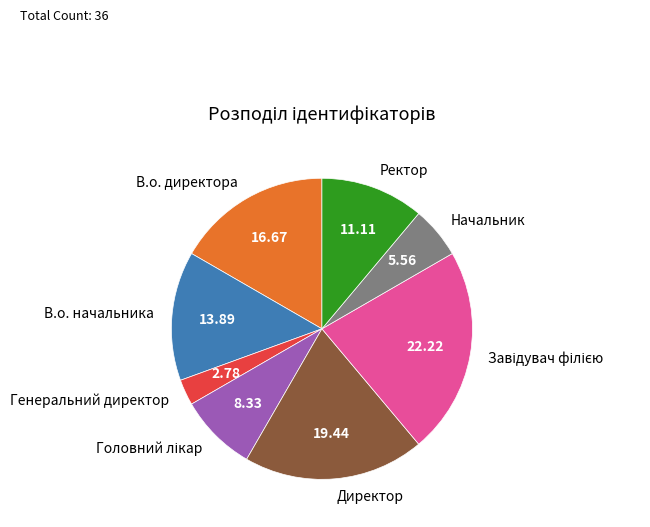

The Генеральний директор slice represents 9% of the pie. True or false?

False